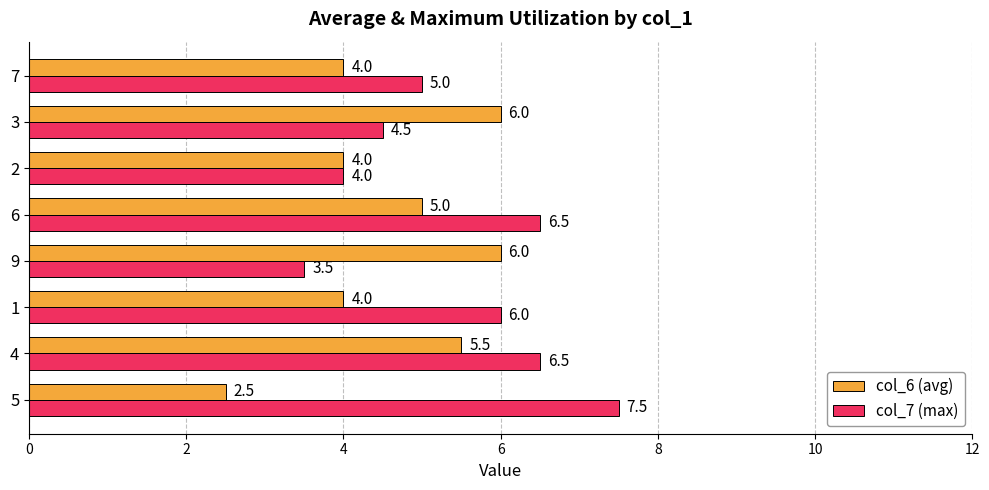

Read the col_7 (max) value at 5.

7.5